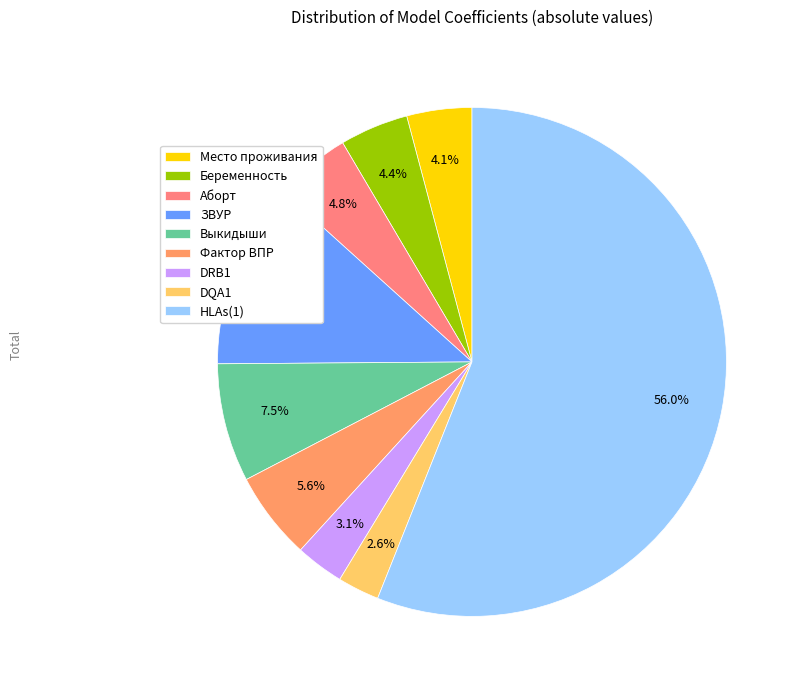

What portion of the pie excludes Аборт?

95.2%